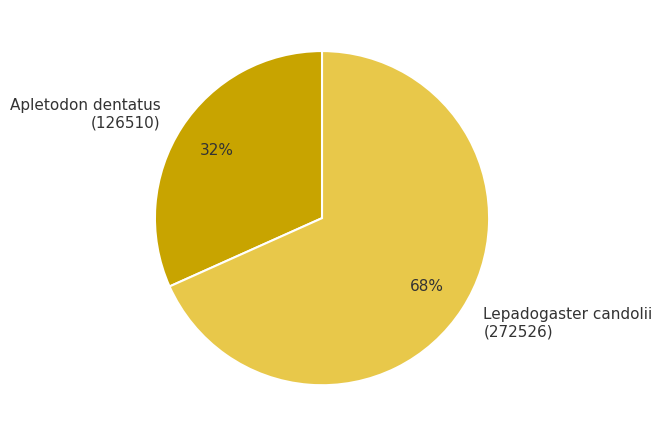

To the nearest percent, what is the average slice percentage?

50%